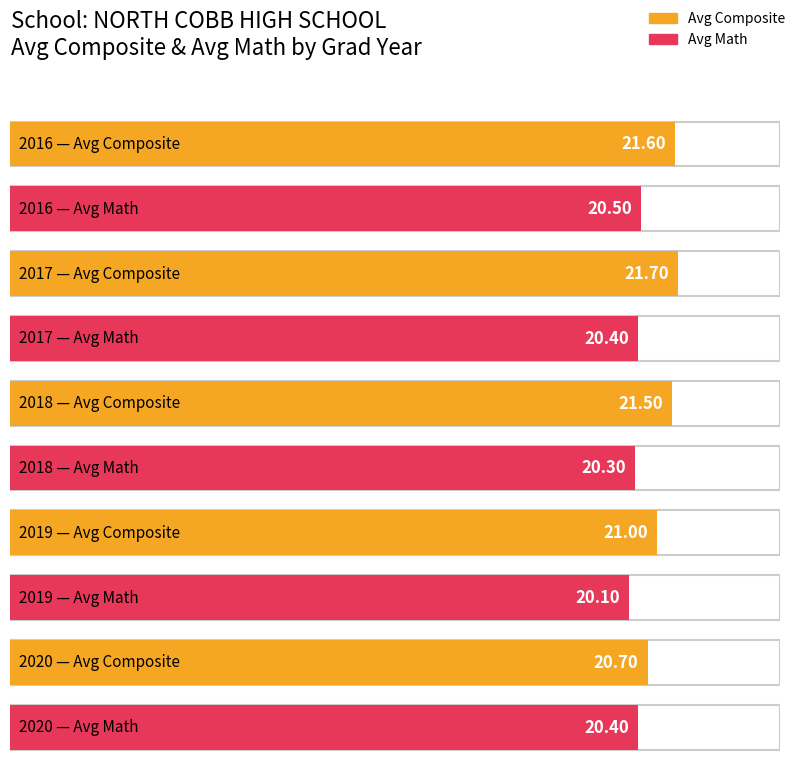

Between 2017 and 2020, which series saw the biggest shift?

Avg Comp